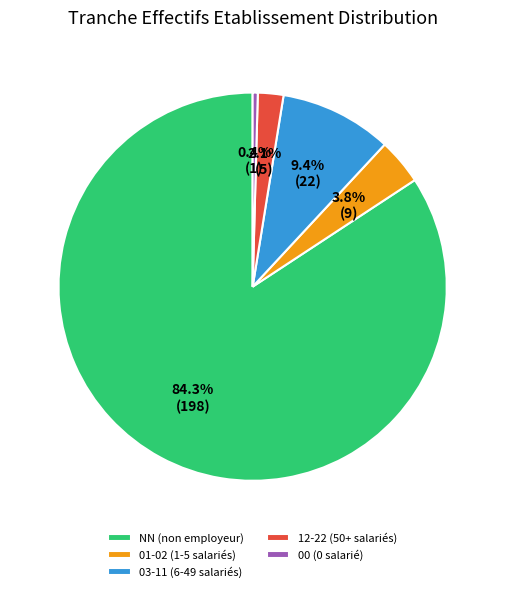

Rank the categories by value from lowest to highest.

00 (0 salarié), 12-22 (50+ salariés), 01-02 (1-5 salariés), 03-11 (6-49 salariés), NN (non employeur)